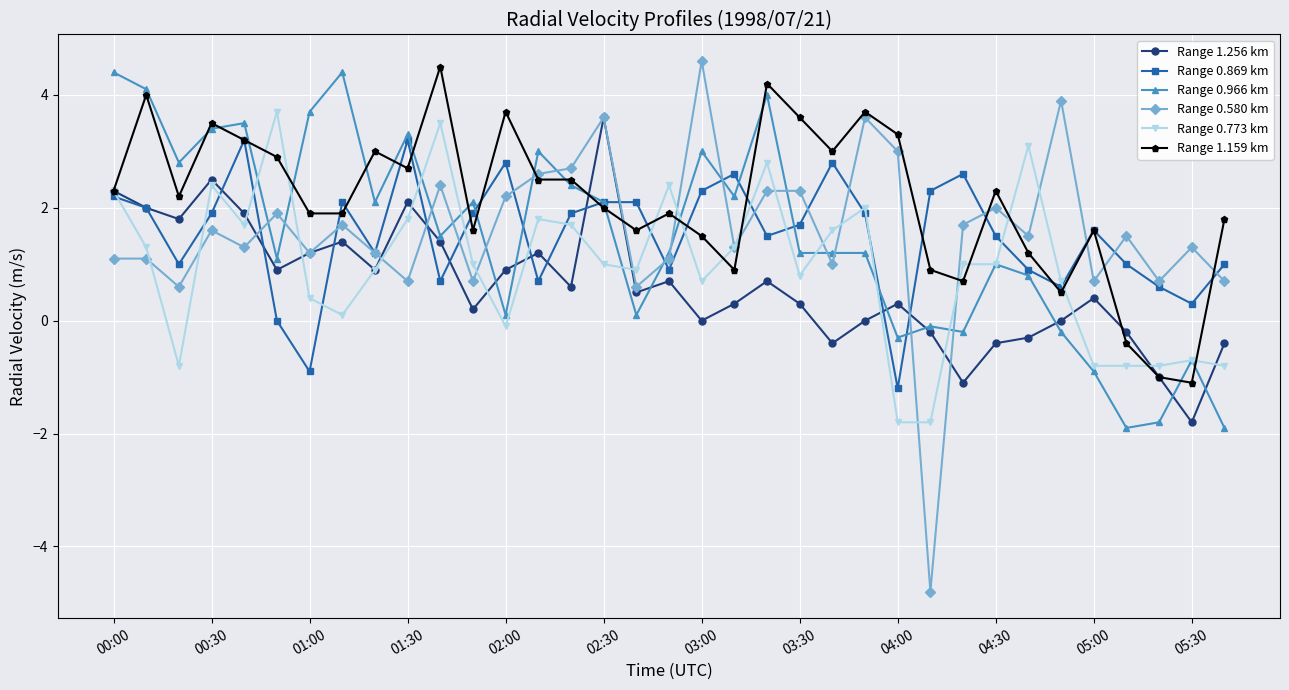

Reading left to right, transcribe all the data shown in this chart.

Range 1.256 km: 2.3	2.0	1.8	2.5	1.9	0.9	1.2	1.4	0.9	2.1	1.4	0.2	0.9	1.2	0.6	3.6	0.5	0.7	0.0	0.3	0.7	0.3	-0.4	0.0	0.3	-0.2	-1.1	-0.4	-0.3	0.0	0.4	-0.2	-1.0	-1.8	-0.4
Range 0.869 km: 2.2	2.0	1.0	1.9	3.2	0.0	-0.9	2.1	1.2	3.2	0.7	1.9	2.8	0.7	1.9	2.1	2.1	0.9	2.3	2.6	1.5	1.7	2.8	1.9	-1.2	2.3	2.6	1.5	0.9	0.6	1.6	1.0	0.6	0.3	1.0
Range 0.966 km: 4.4	4.1	2.8	3.4	3.5	1.1	3.7	4.4	2.1	3.3	1.5	2.1	0.1	3.0	2.4	2.1	0.1	1.2	3.0	2.2	4.0	1.2	1.2	1.2	-0.3	-0.1	-0.2	1.0	0.8	-0.2	-0.9	-1.9	-1.8	-0.7	-1.9
Range 0.580 km: 1.1	1.1	0.6	1.6	1.3	1.9	1.2	1.7	1.2	0.7	2.4	0.7	2.2	2.6	2.7	3.6	0.6	1.1	4.6	1.3	2.3	2.3	1.0	3.6	3.0	-4.8	1.7	2.0	1.5	3.9	0.7	1.5	0.7	1.3	0.7
Range 0.773 km: 2.3	1.3	-0.8	2.4	1.7	3.7	0.4	0.1	0.9	1.8	3.5	1.0	-0.1	1.8	1.7	1.0	0.9	2.4	0.7	1.3	2.8	0.8	1.6	2.0	-1.8	-1.8	1.0	1.0	3.1	0.7	-0.8	-0.8	-0.8	-0.7	-0.8
Range 1.159 km: 2.3	4.0	2.2	3.5	3.2	2.9	1.9	1.9	3.0	2.7	4.5	1.6	3.7	2.5	2.5	2.0	1.6	1.9	1.5	0.9	4.2	3.6	3.0	3.7	3.3	0.9	0.7	2.3	1.2	0.5	1.6	-0.4	-1.0	-1.1	1.8